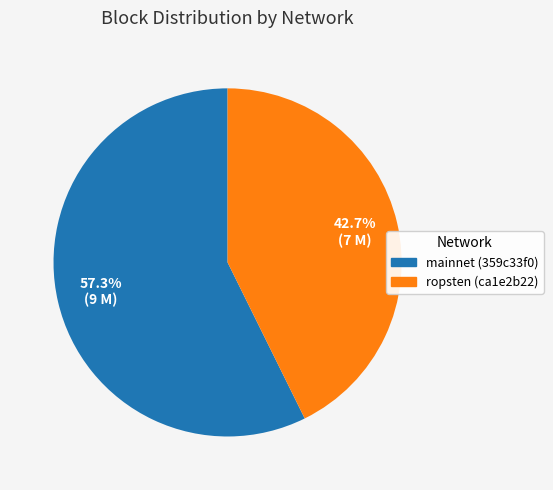

To the nearest percent, what is the difference between the largest and smallest slice percentages?

15%